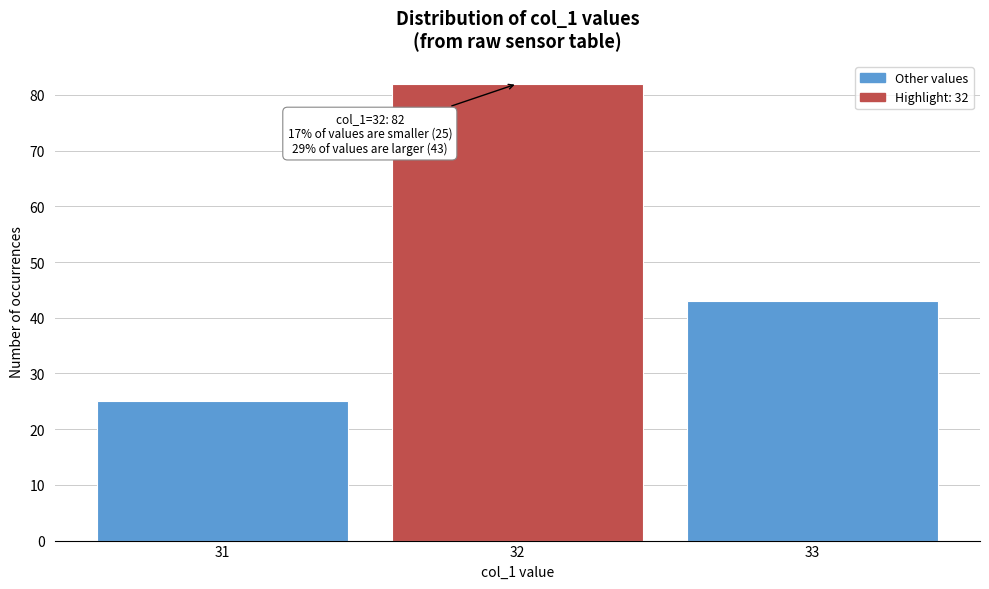

Which range on the x-axis has the tallest bar?

31.5 to 32.5